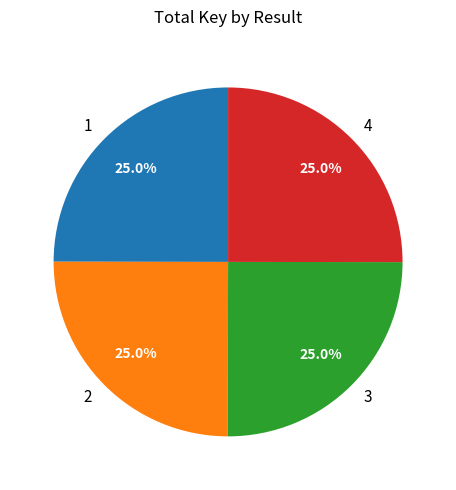

What is the ratio of the value at 1 to the value at 4?

1.0